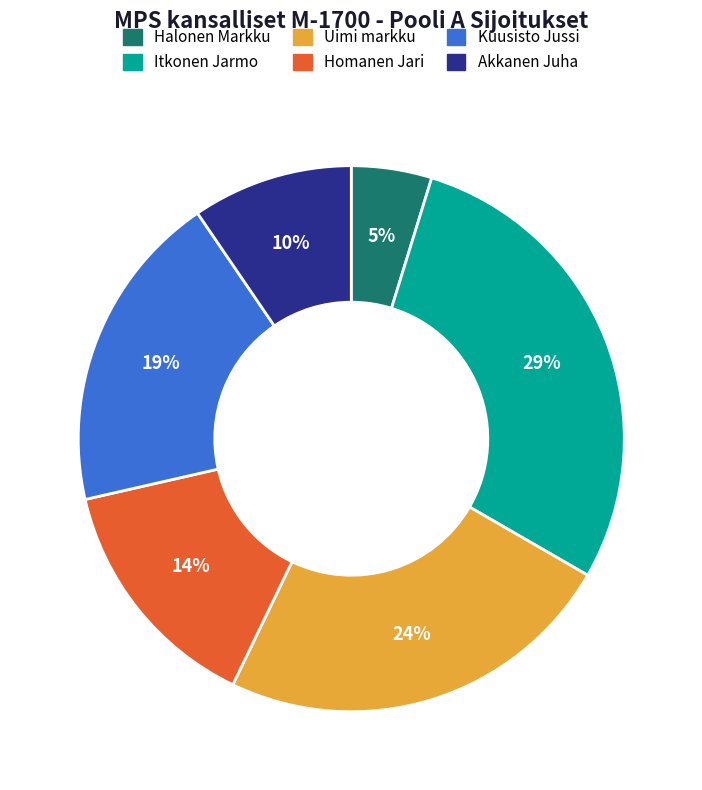

How many slices are in this pie chart?

6